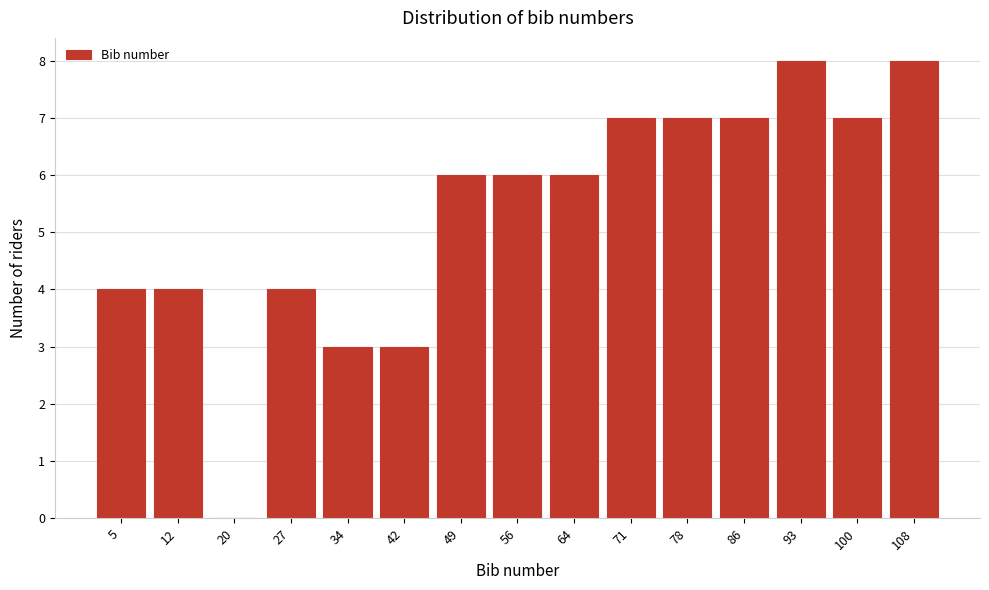

Reading left to right, transcribe all the data shown in this chart.

5=4	12=4	20=0	27=4	34=3	42=3	49=6	56=6	64=6	71=7	78=7	86=7	93=8	100=7	108=8